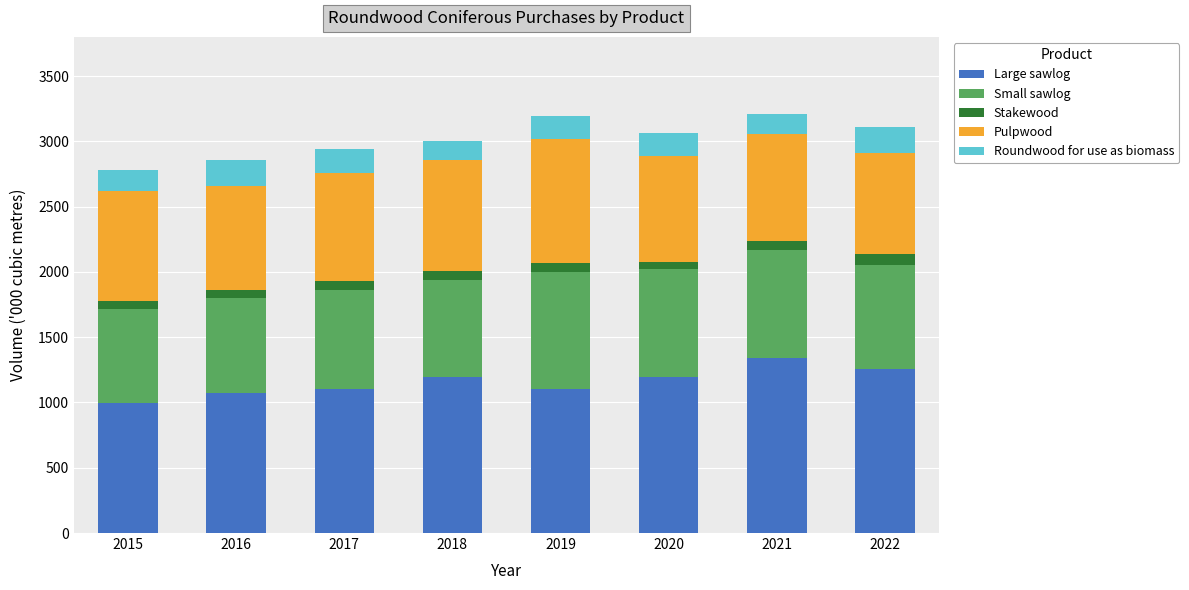

What is the average value of the Large sawlog series?

1158